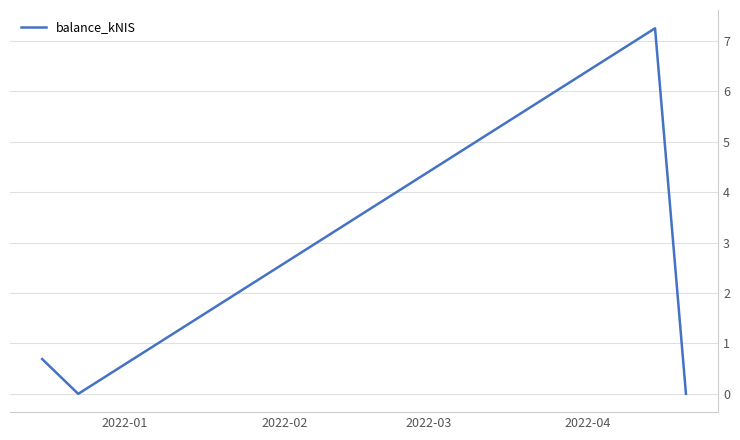

True or false: there are more than 2 points higher than both neighbors.

False